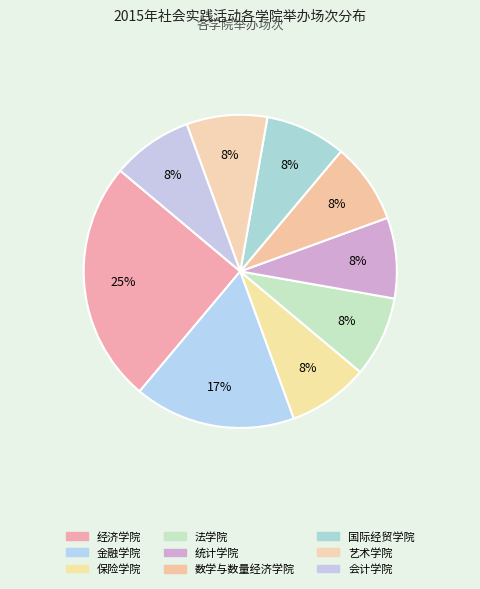

True or false: 保险学院 accounts for 8% of the total.

True